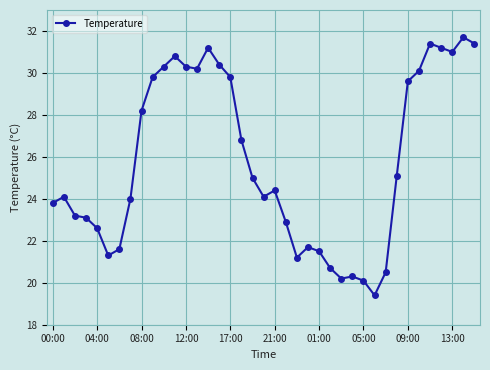

Is this an area chart (filled region under the line)?

No